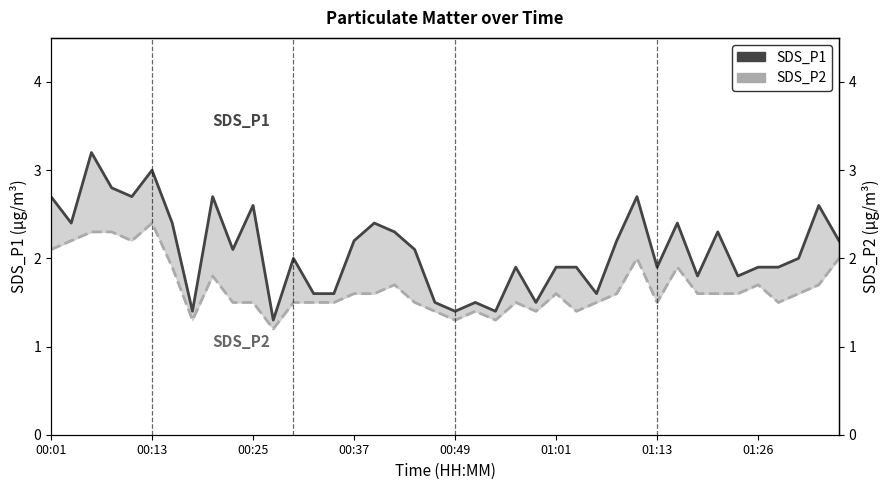

True or false: SDS_P1 has more than 2 interior local peaks.

True